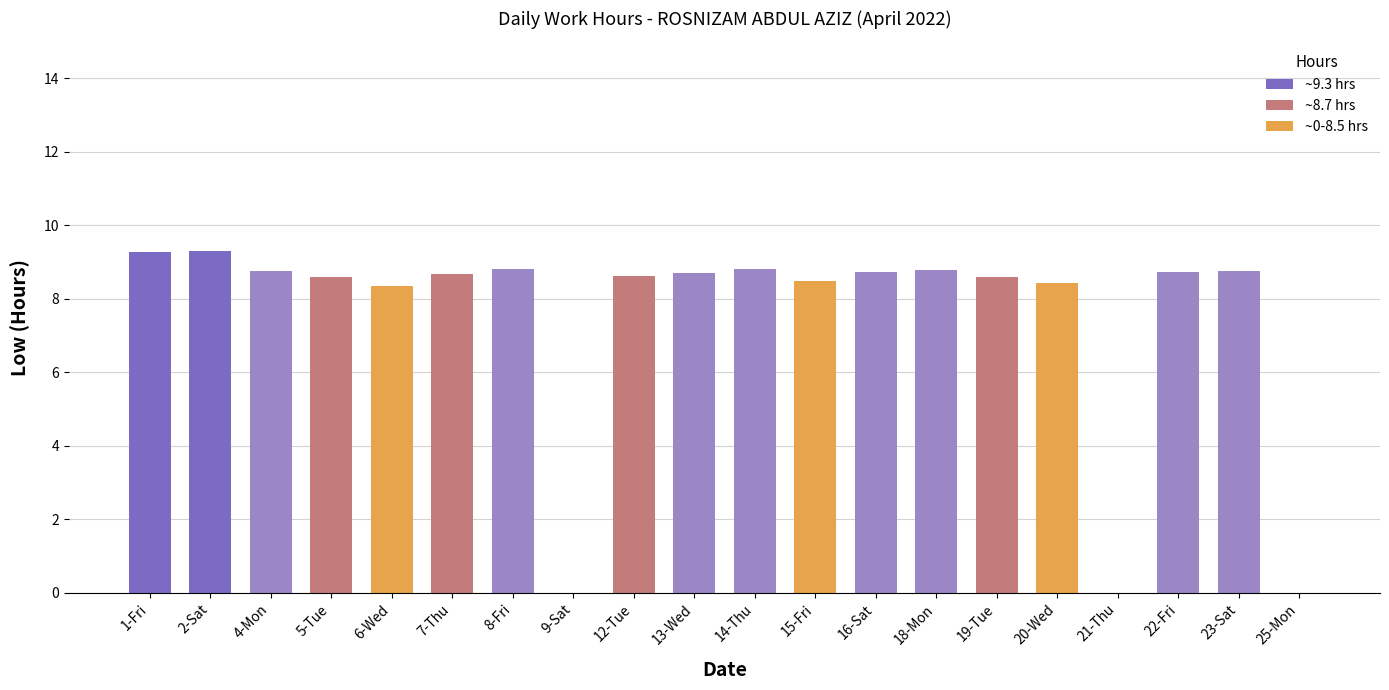

Approximately how many times larger is the value at 14-Thu compared to 13-Wed?

1.0